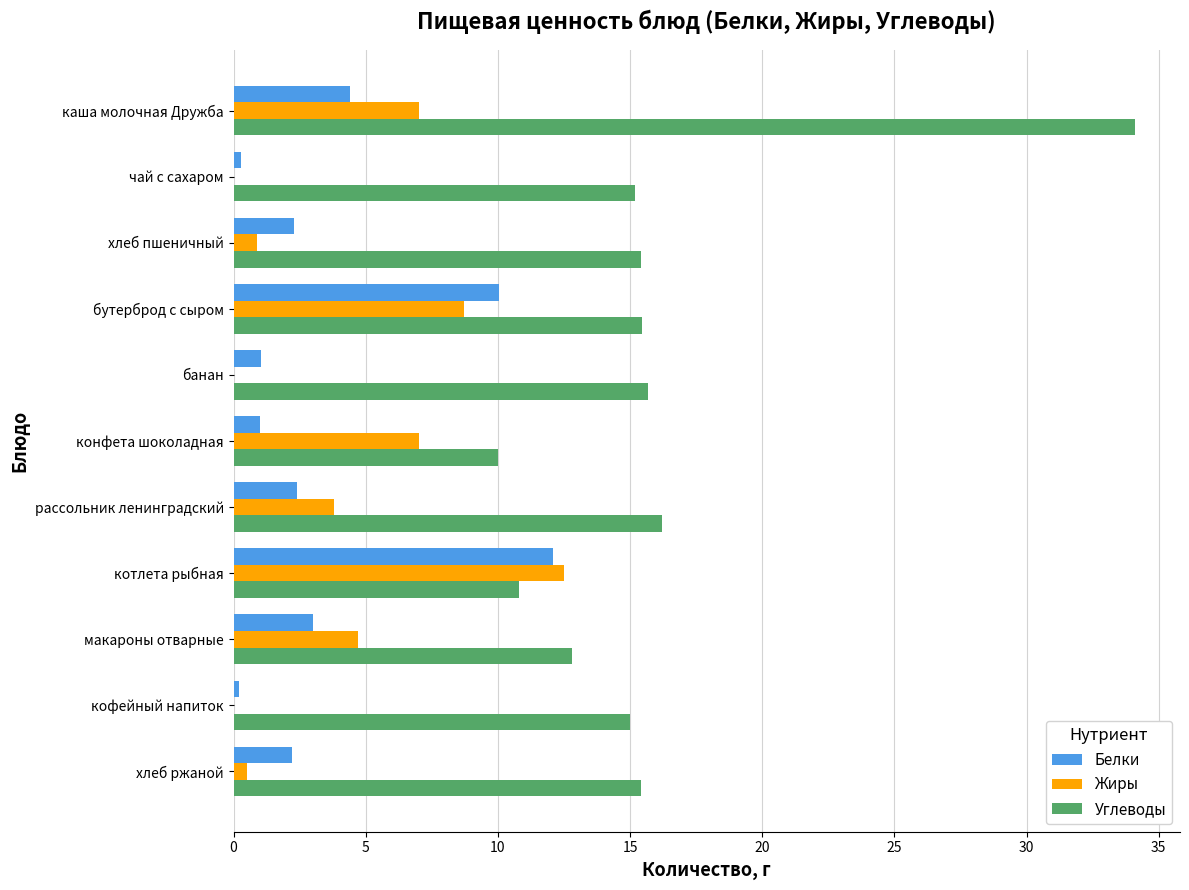

What is the sum of all Жиры values?

45.1